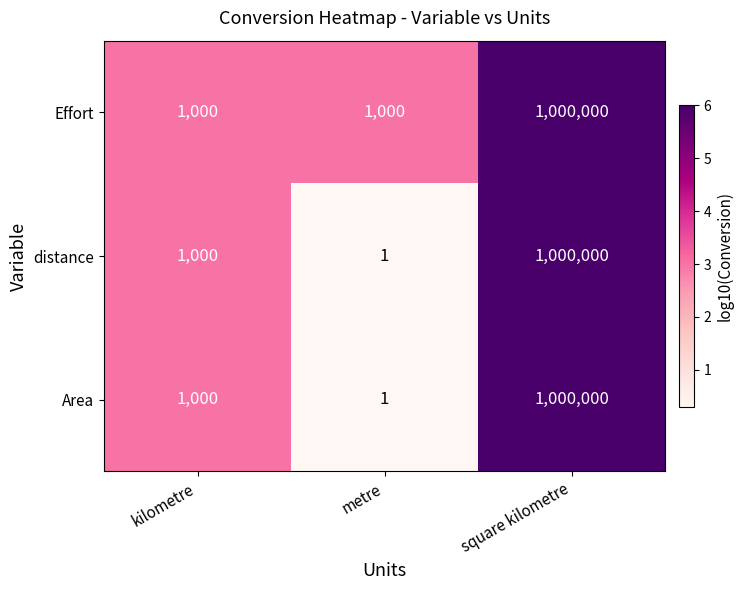

What is the spread (max minus min) of values at metre?

999